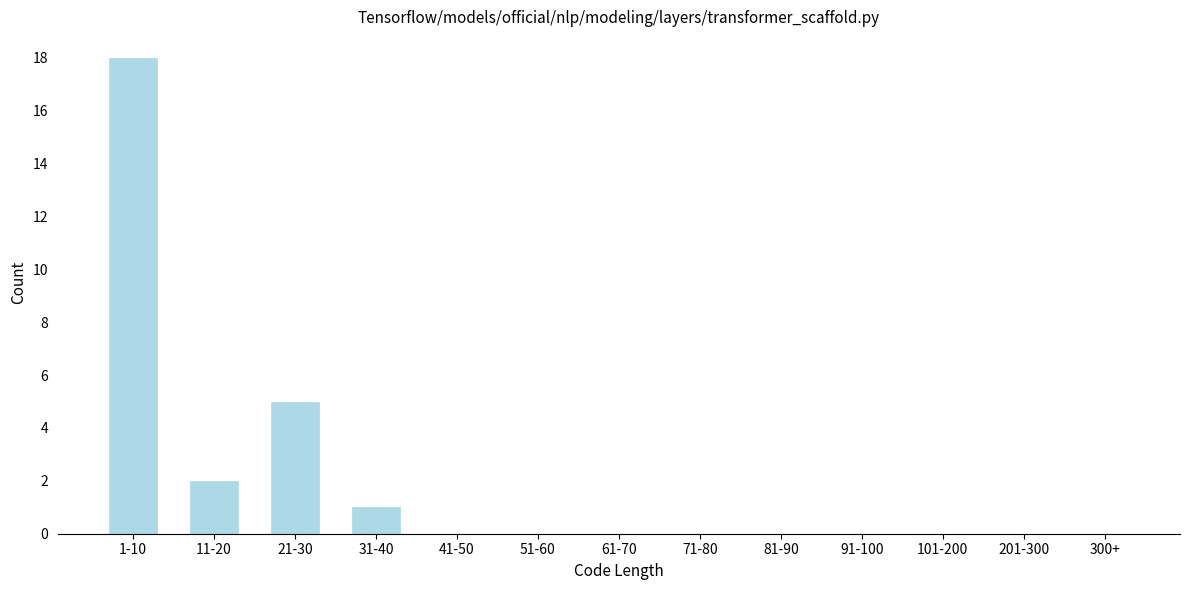

Reading right to left, extract all data points from this chart.

300+=0	201-300=0	101-200=0	91-100=0	81-90=0	71-80=0	61-70=0	51-60=0	41-50=0	31-40=1	21-30=5	11-20=2	1-10=18